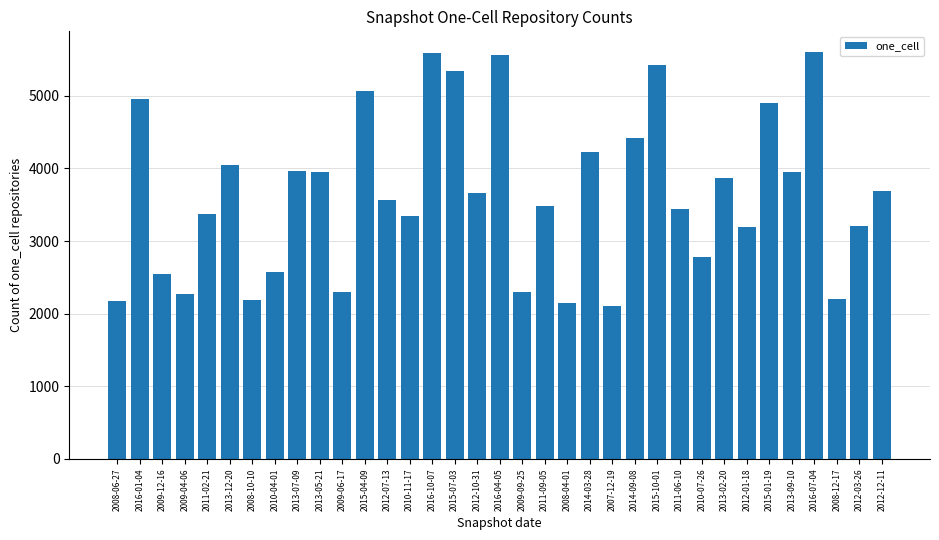

What is the label of the 1st bar from the left?

2008-06-27